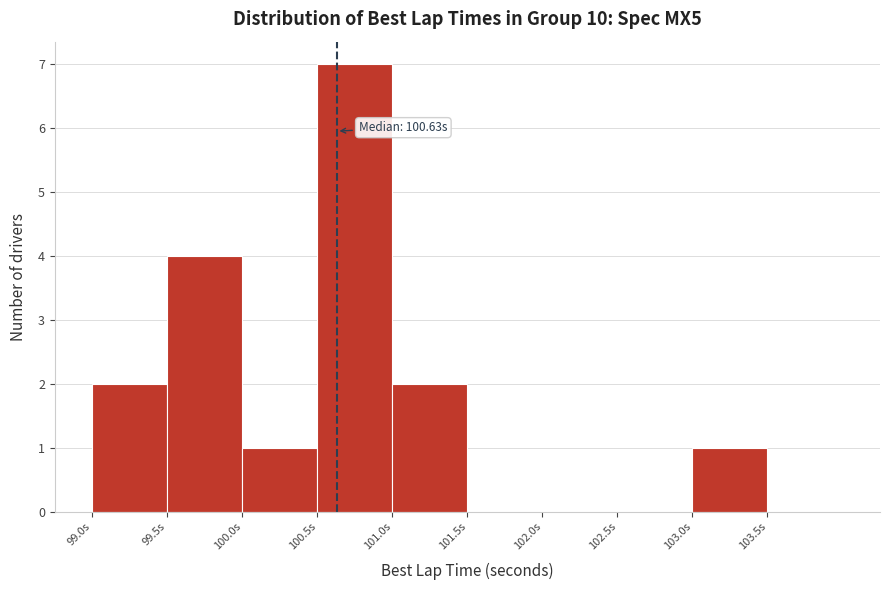

Over which range of the x-axis is the bar tallest?

100.5 to 101.0